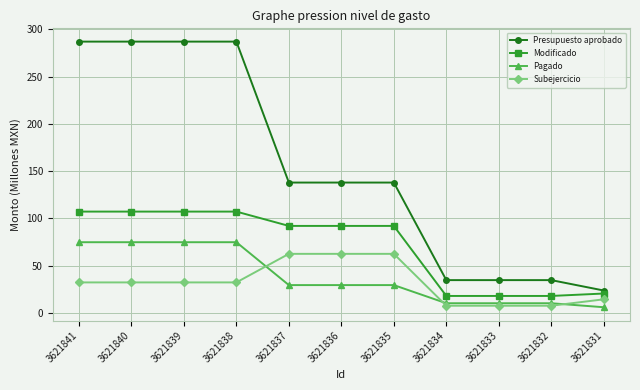

True or false: Presupuesto aprobado and Modificado cross at least once.

False